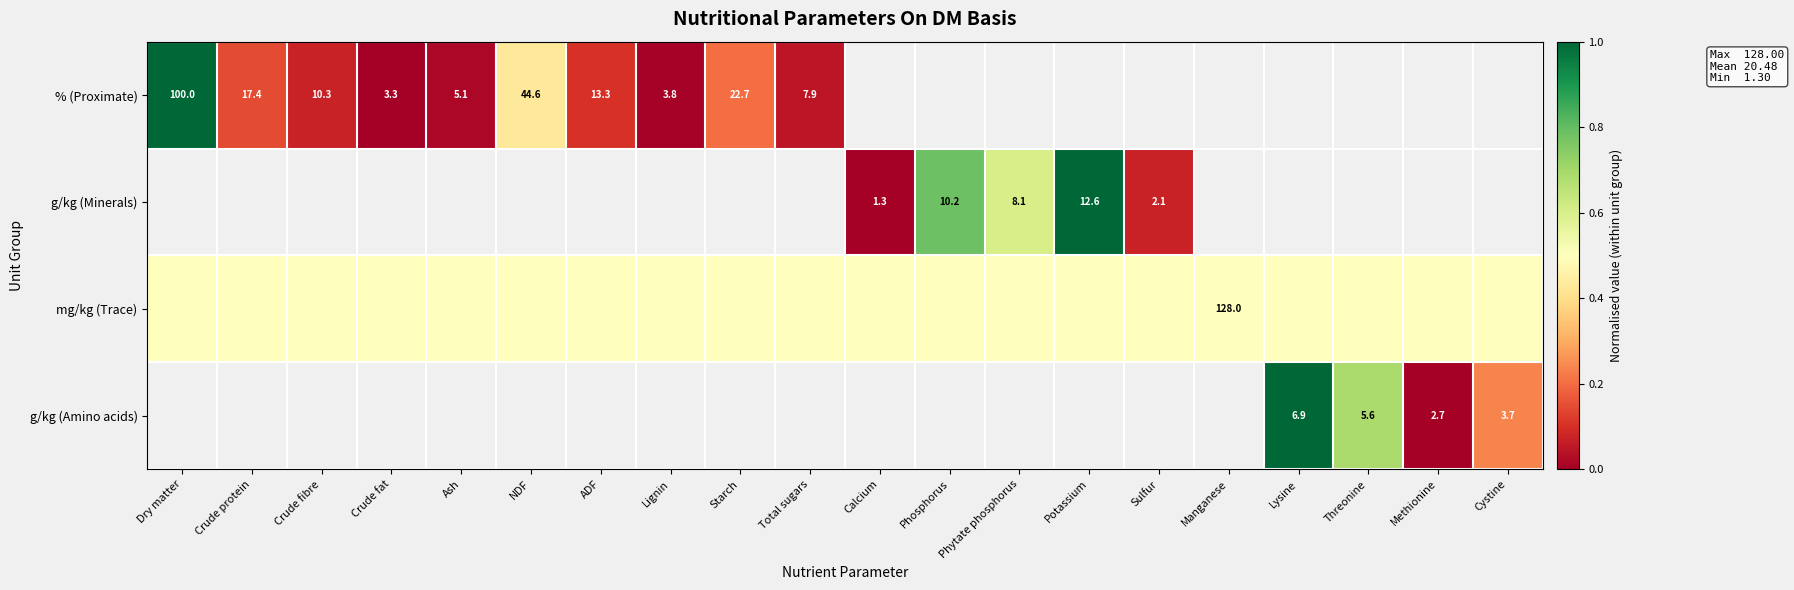

The g/kg (Minerals) series shows 1.3 at Calcium. True or false?

True